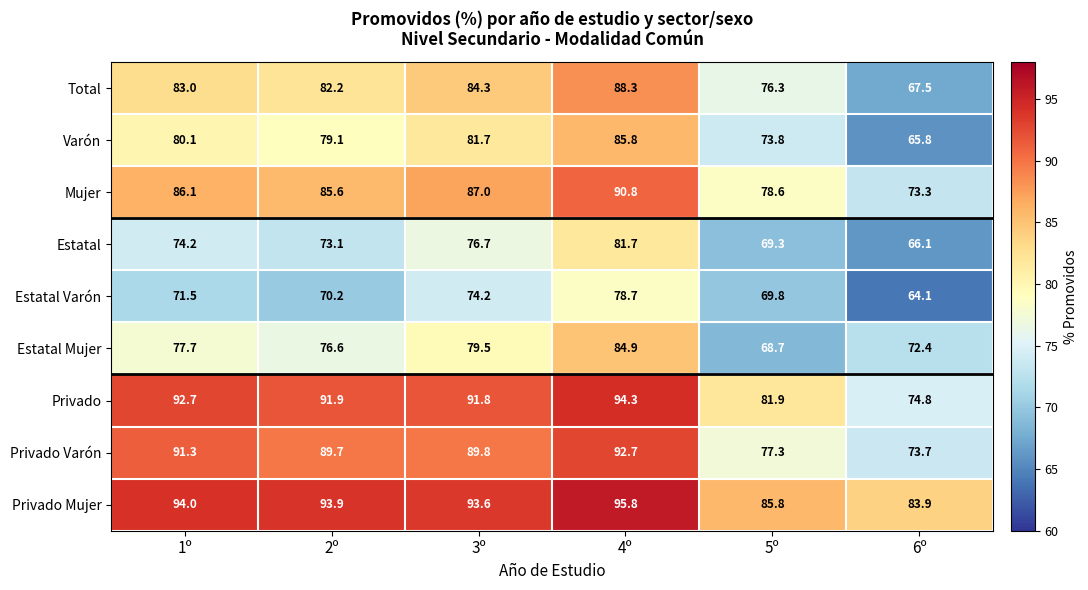

Which series has the widest spread of values?

Total